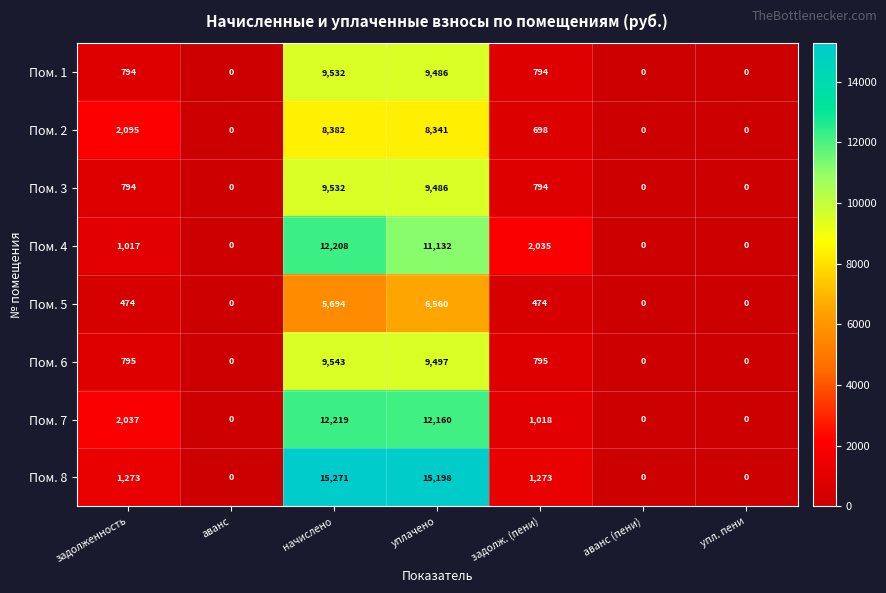

The Пом. 4 series shows 4510 at упл. пени. True or false?

False